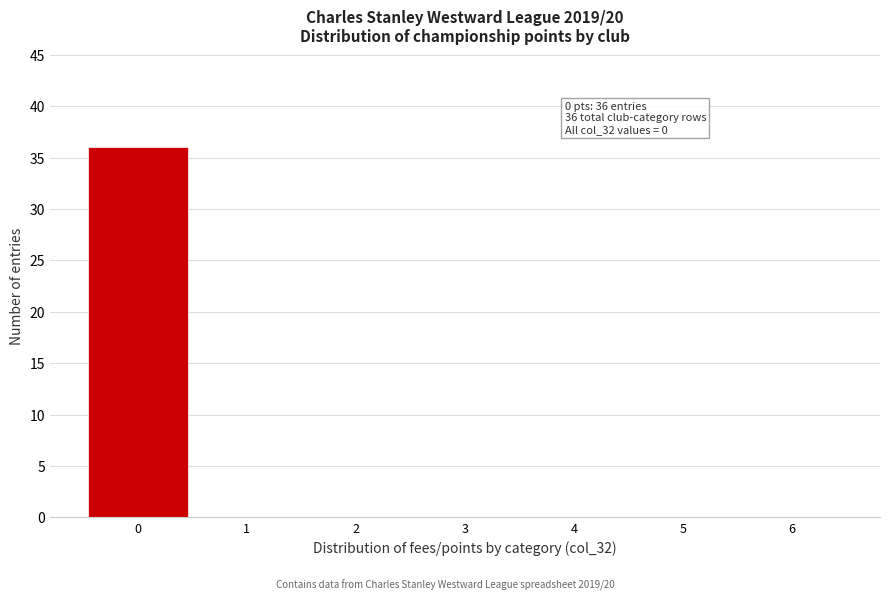

Which range on the x-axis has the tallest bar?

-0.5 to 0.5